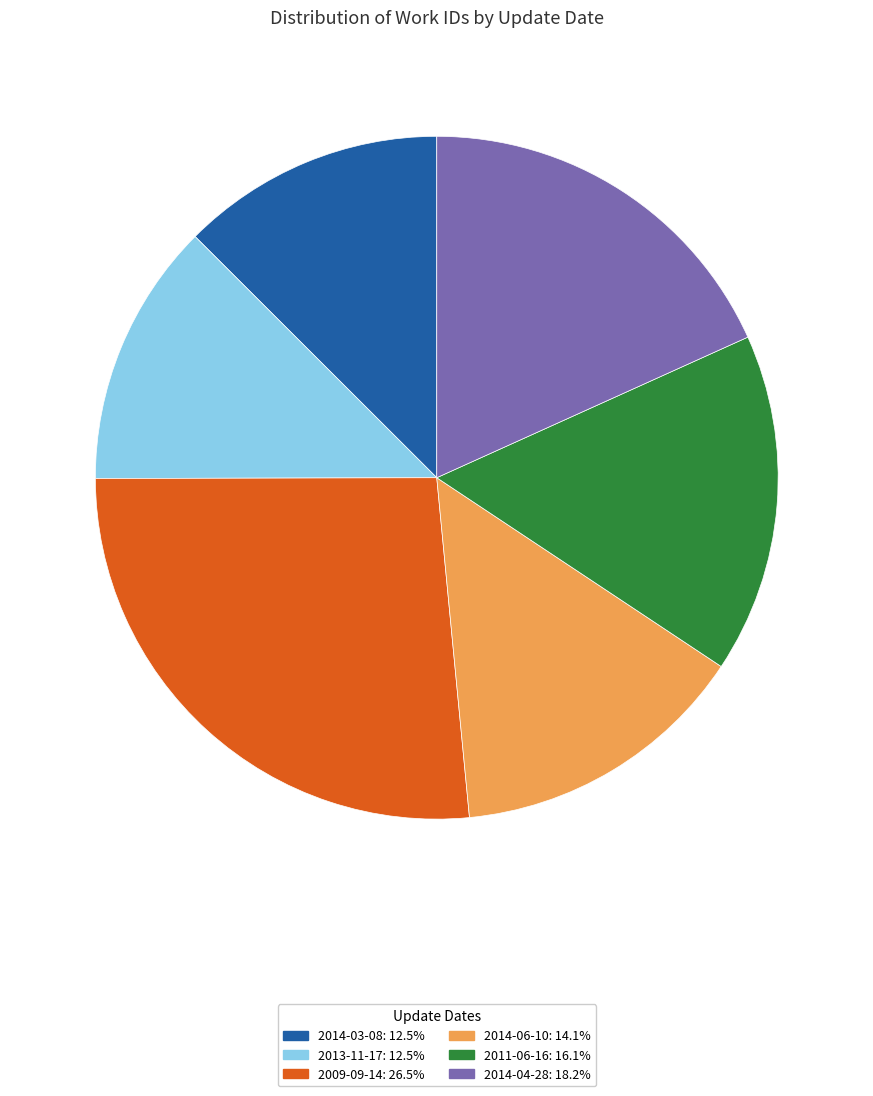

Is there any slice that represents more than half of the pie?

No